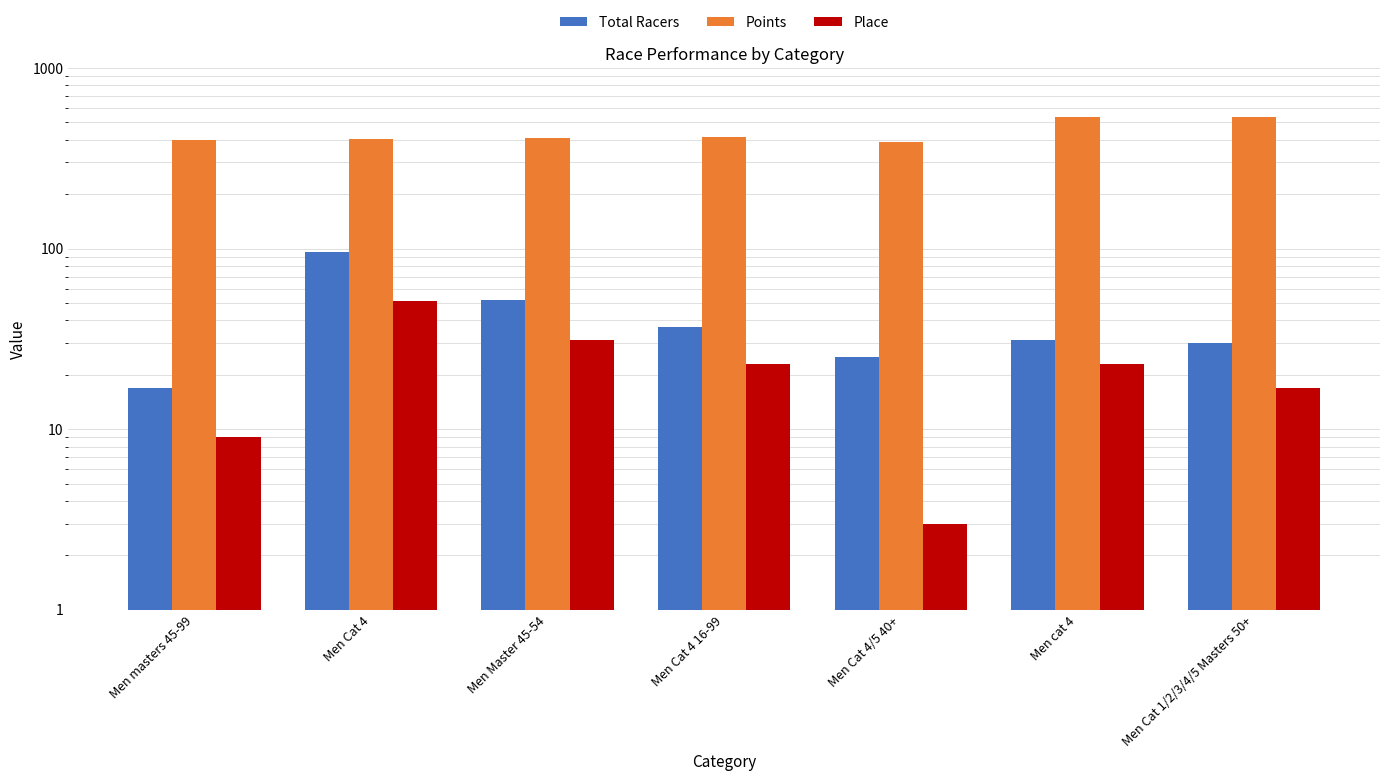

Reading right to left, list all the values displayed in this chart.

Total Racers: Men Cat 1/2/3/4/5 Masters 50+=30.0	Men cat 4=31.0	Men Cat 4/5 40+=25.0	Men Cat 4 16-99=37.0	Men Master 45-54=52.0	Men Cat 4=96.0	Men masters 45-99=17.0
Points: Men Cat 1/2/3/4/5 Masters 50+=537.3	Men cat 4=533.0	Men Cat 4/5 40+=387.2	Men Cat 4 16-99=416.8	Men Master 45-54=411.7	Men Cat 4=402.7	Men masters 45-99=400.0
Place: Men Cat 1/2/3/4/5 Masters 50+=17.0	Men cat 4=23.0	Men Cat 4/5 40+=3.0	Men Cat 4 16-99=23.0	Men Master 45-54=31.0	Men Cat 4=51.0	Men masters 45-99=9.0